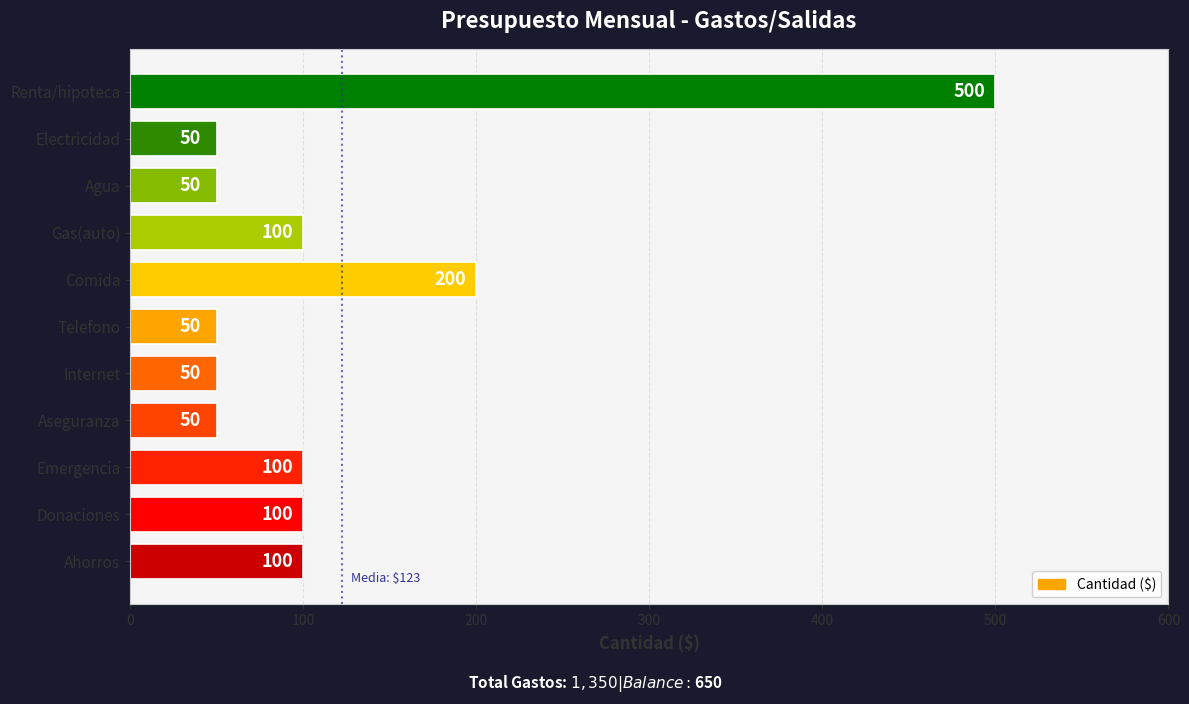

What is the value of the 10th bar from the top?

100